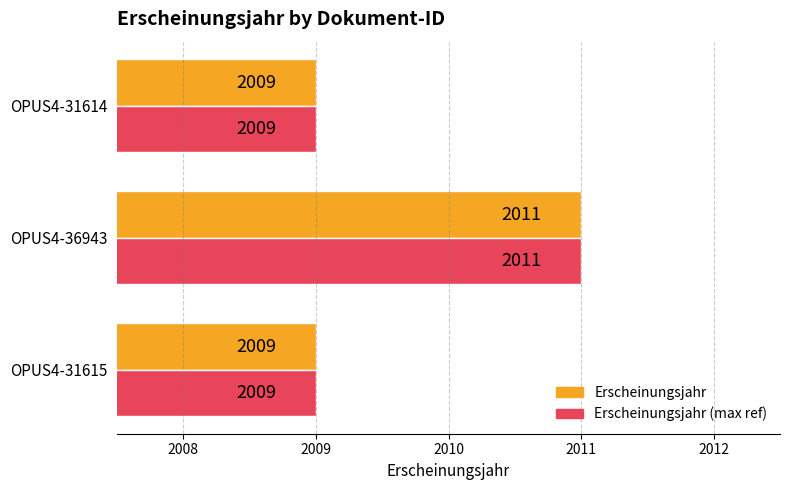

Is it true that Erscheinungsjahr (max ref) equals 2009 at OPUS4-31615?

True